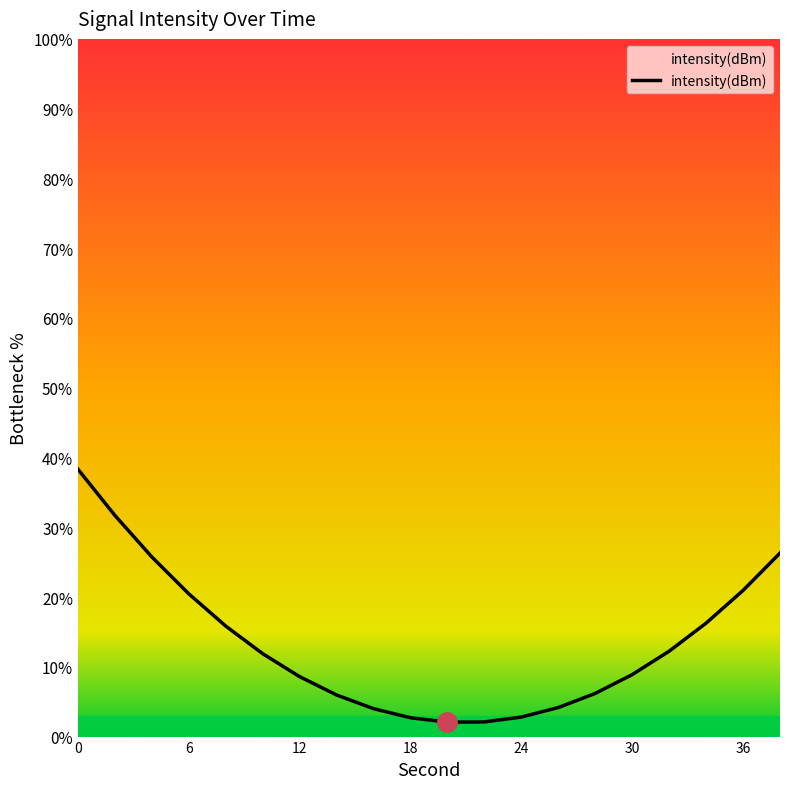

What is the difference between the maximum and minimum values?

36.2